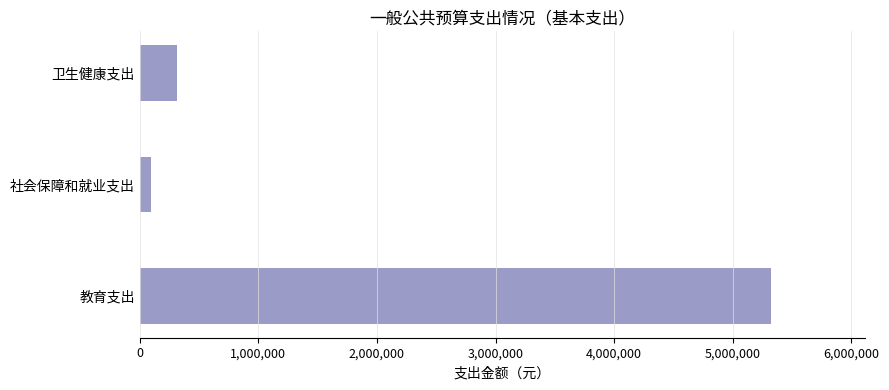

List the labels in order of value, largest first.

教育支出, 卫生健康支出, 社会保障和就业支出